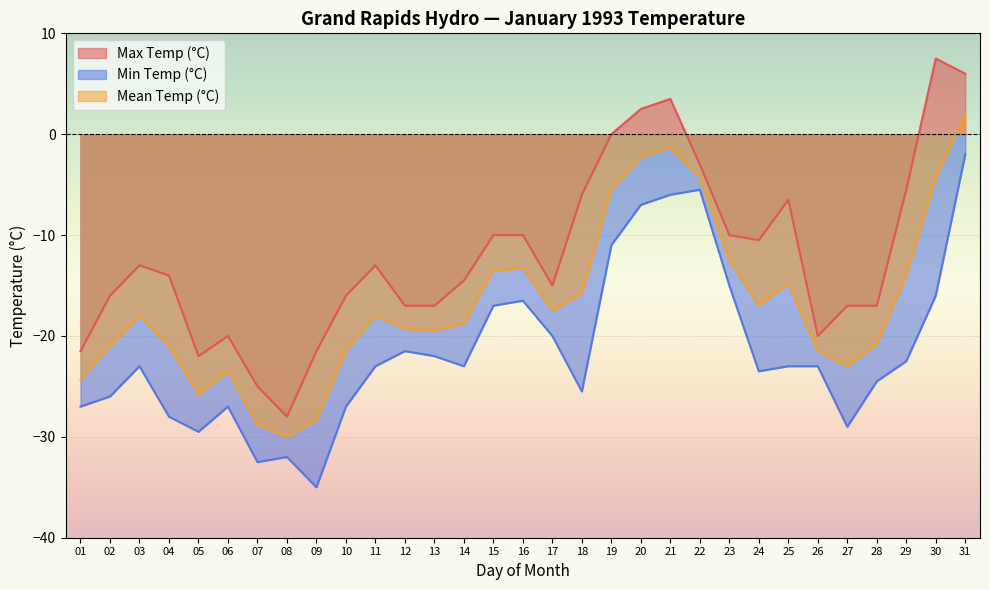

True or false: Max Temp (°C) and Mean Temp (°C) cross at least once.

False